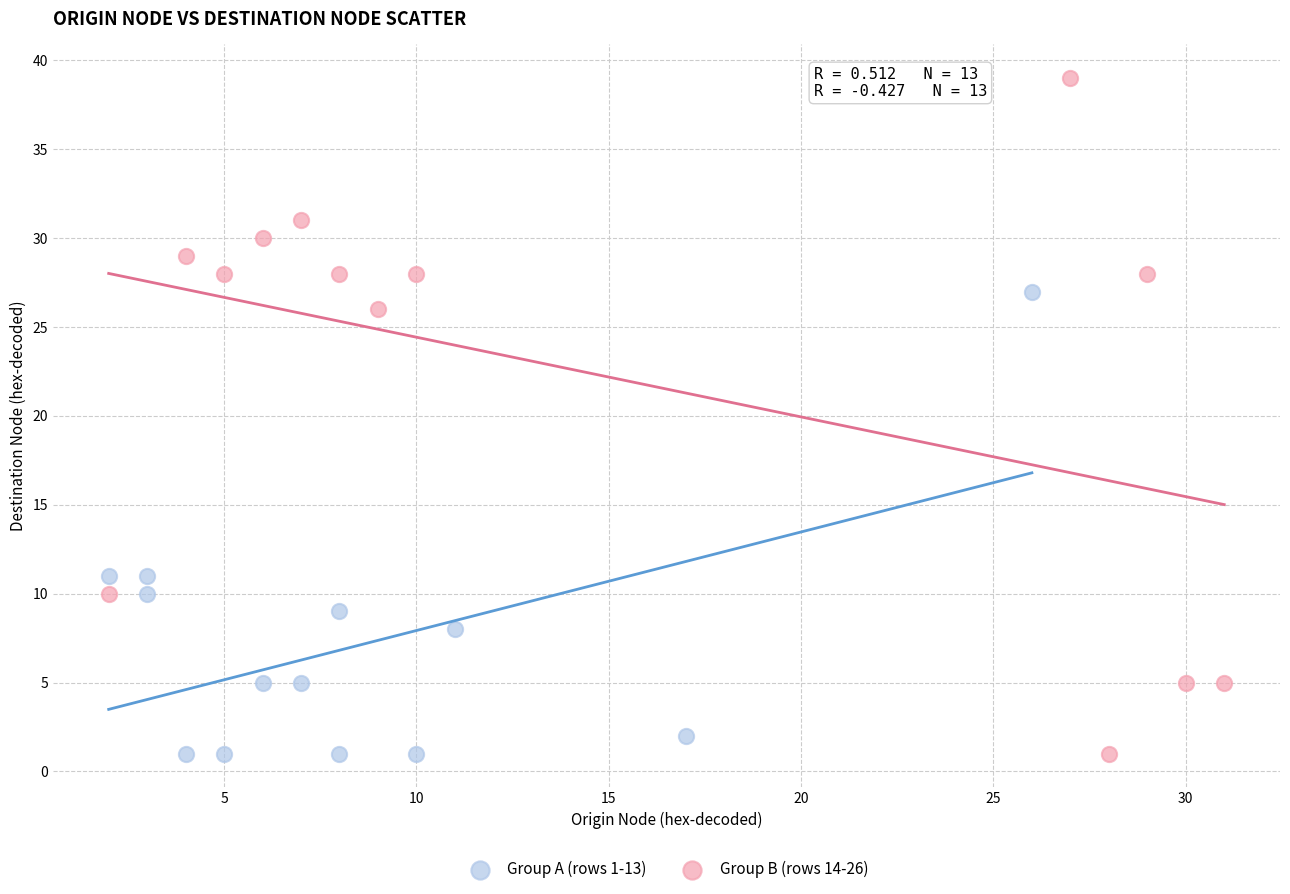

Which series has the widest spread of Y values?

Group B (rows 14-26)